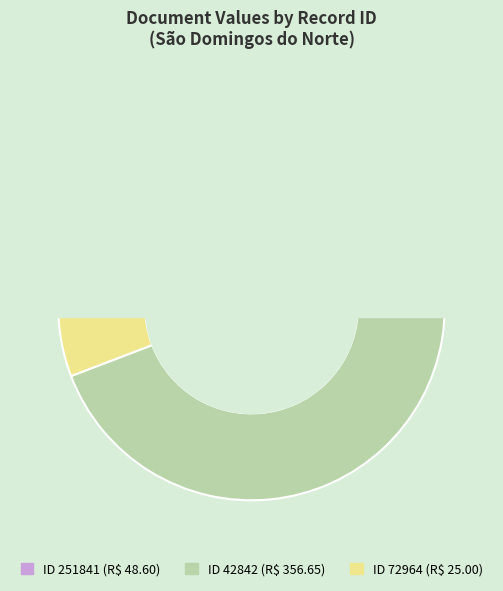

Count the number of slices in the pie.

3